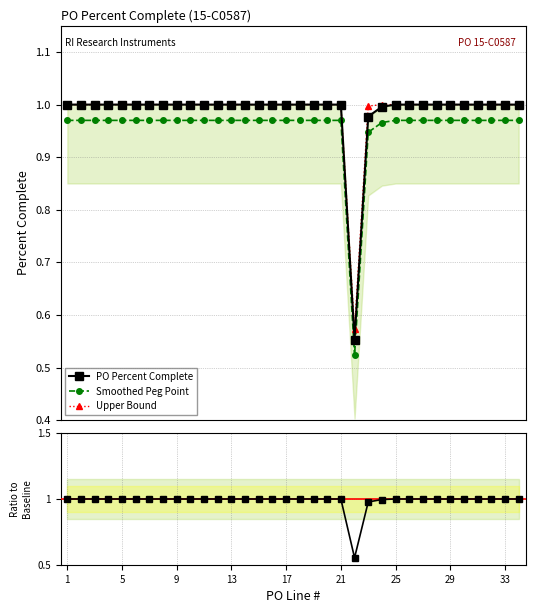

True or false: Upper Bound has more than 1 points higher than both neighbors.

False